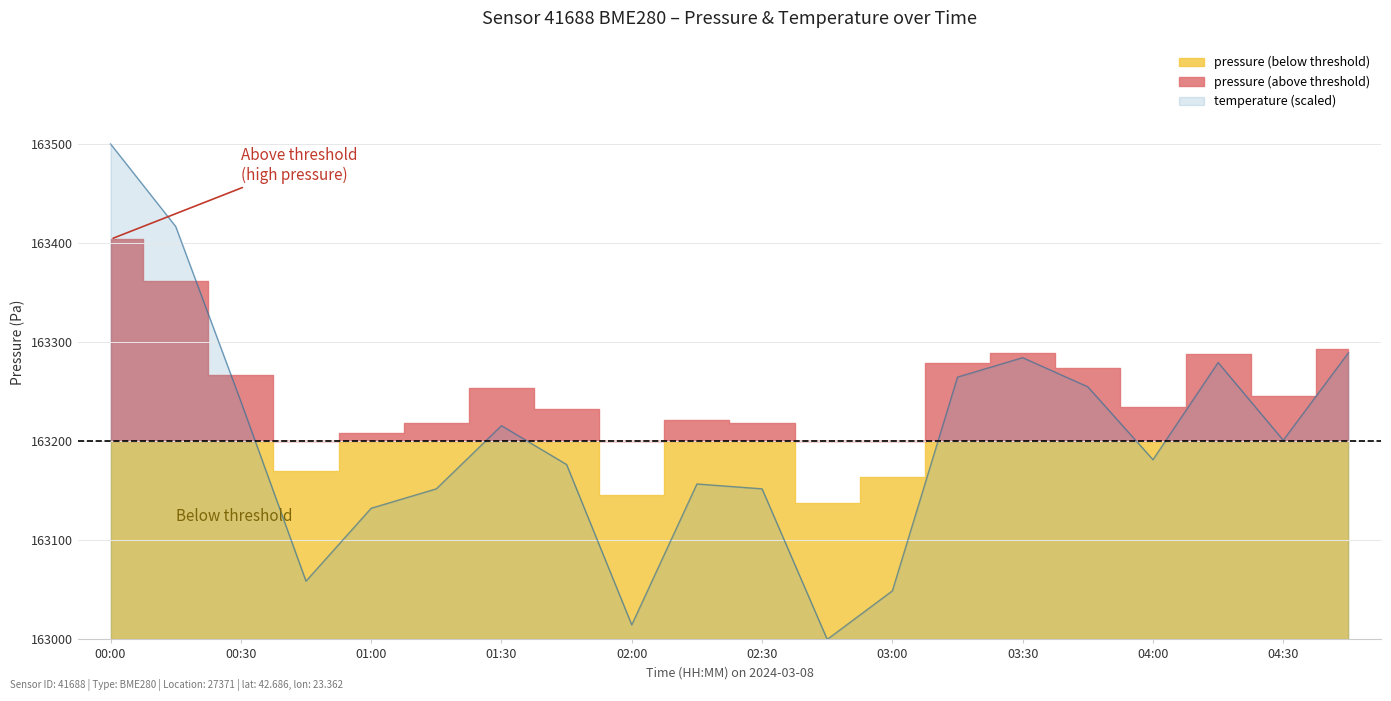

What is the difference between the maximum and minimum values?

500.0